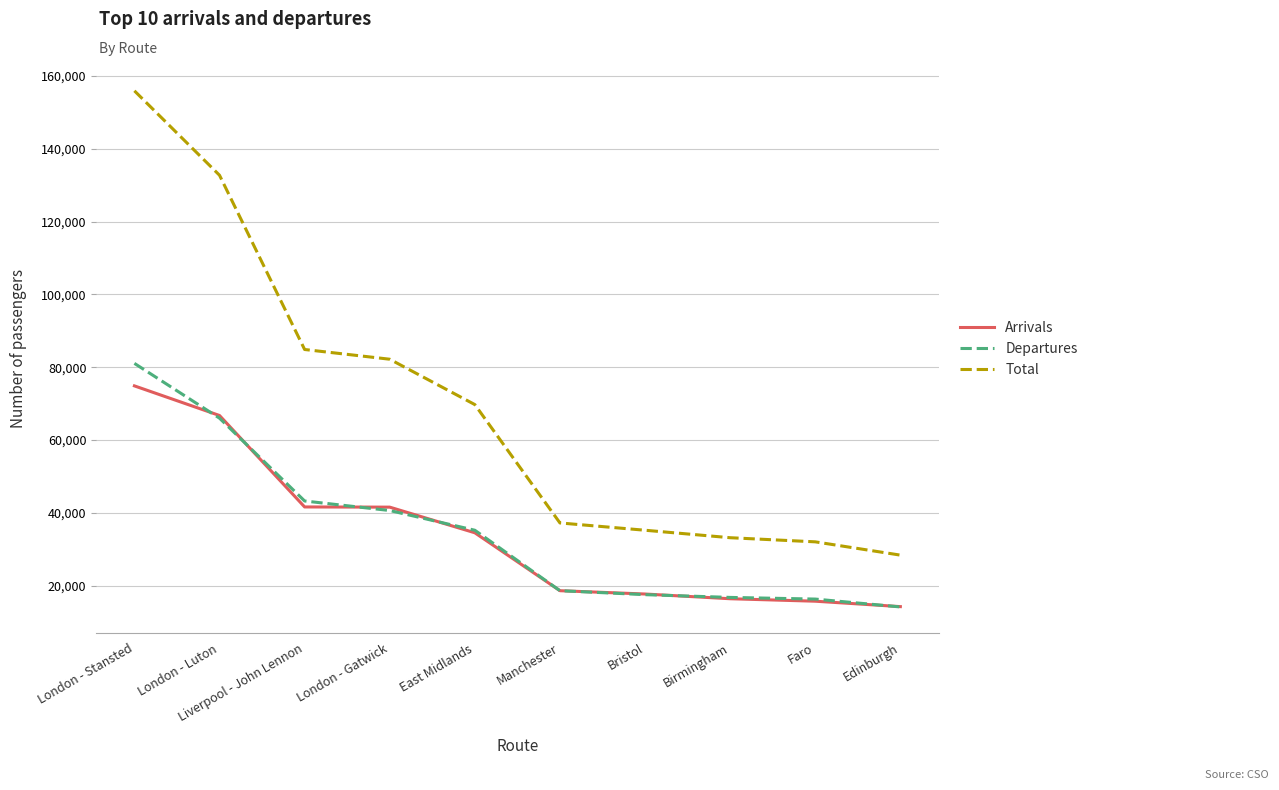

Which category has the lowest value in the Total series?

Edinburgh